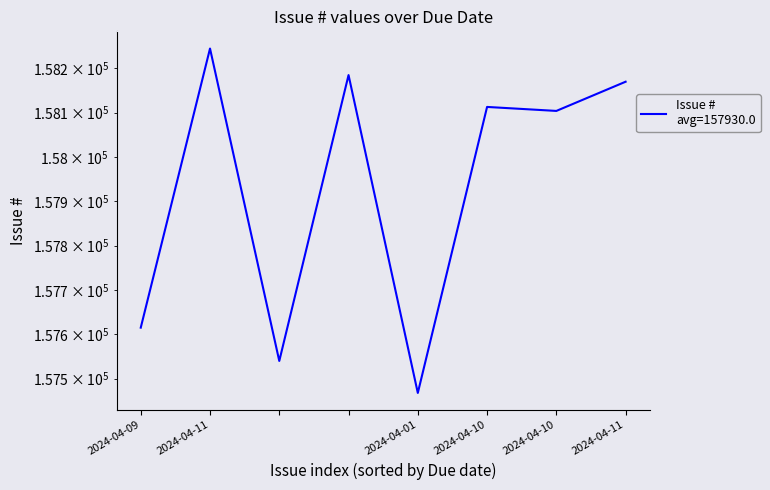

True or false: the data shows 46671 at 2024-04-11.

False